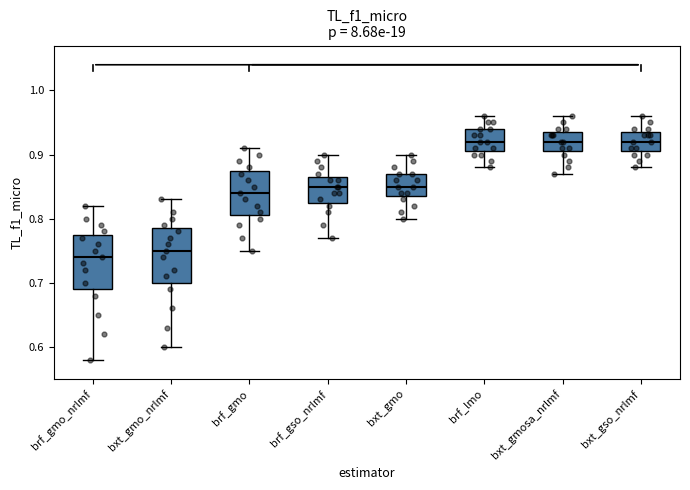

Reading left to right, transcribe this box plot: for each box, give where its median line is, the range the box spans, and where its two whiskers end, as read against the y-axis. The values are not printed on the chart, so give them approximately, as read against the axis.

brf_gmo_nrlmf: median 0.74, box 0.69 to 0.78, whiskers 0.58 to 0.82
bxt_gmo_nrlmf: median 0.75, box 0.70 to 0.79, whiskers 0.60 to 0.83
brf_gmo: median 0.84, box 0.81 to 0.88, whiskers 0.75 to 0.91
brf_gso_nrlmf: median 0.85, box 0.83 to 0.87, whiskers 0.77 to 0.90
bxt_gmo: median 0.85, box 0.84 to 0.87, whiskers 0.80 to 0.90
brf_lmo: median 0.92, box 0.91 to 0.94, whiskers 0.88 to 0.96
bxt_gmosa_nrlmf: median 0.92, box 0.91 to 0.94, whiskers 0.87 to 0.96
bxt_gso_nrlmf: median 0.92, box 0.91 to 0.94, whiskers 0.88 to 0.96